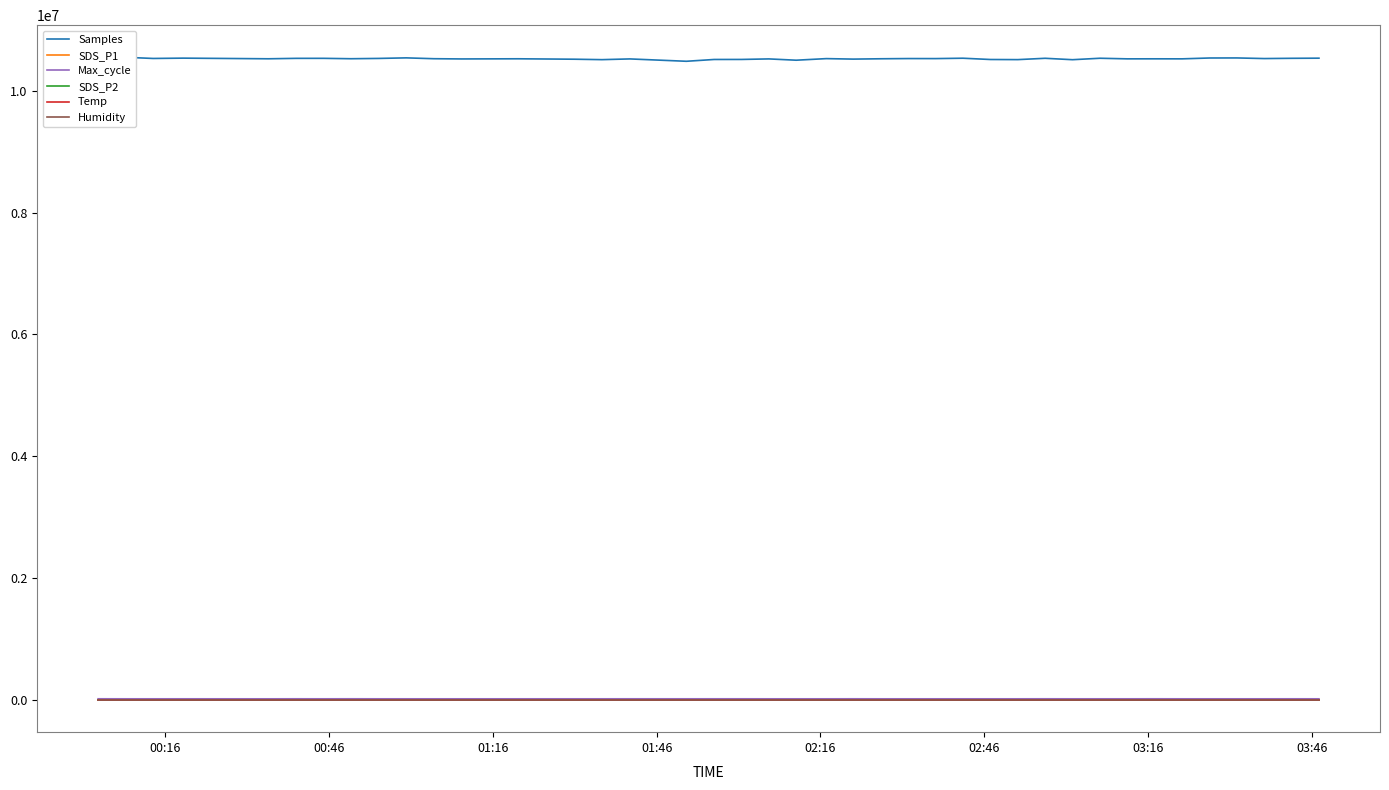

True or false: Max_cycle has more than 2 points higher than both neighbors.

True